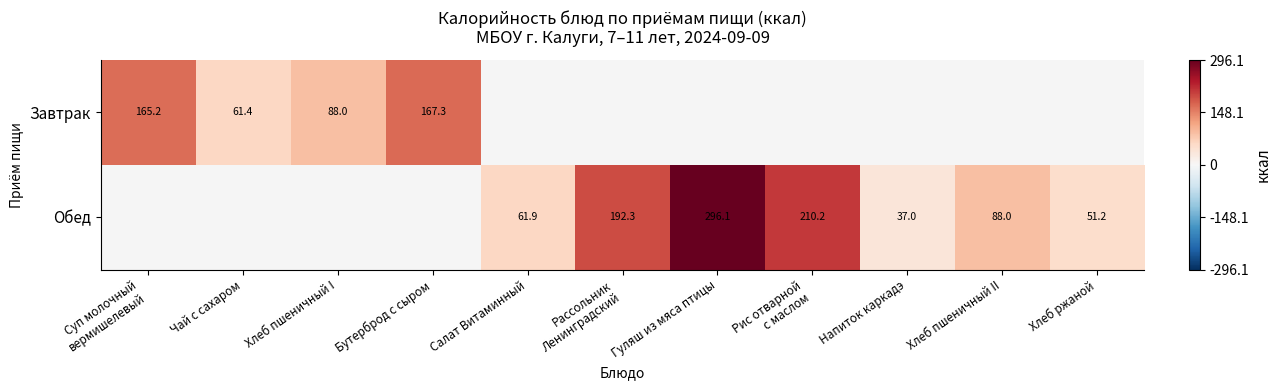

What value does the Завтрак series have at Суп молочный вермишелевый?

165.2